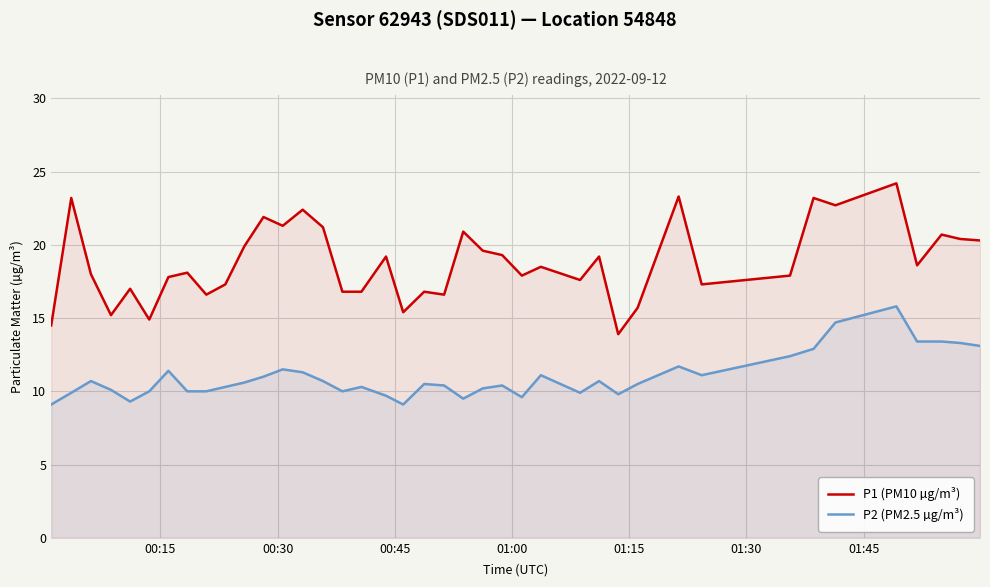

List the series in order of their peak value, highest first.

P1 (PM10 µg/m³), P2 (PM2.5 µg/m³)